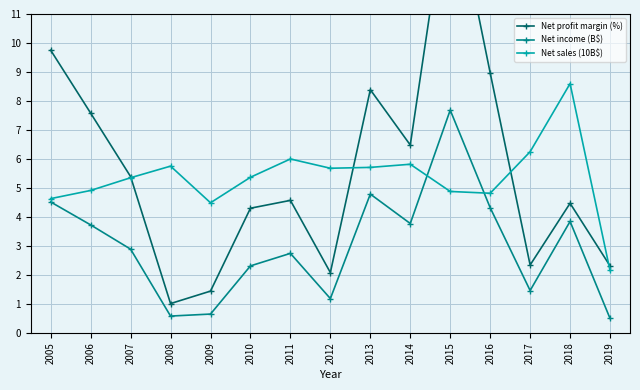

The Net sales (10B$) series shows 7.6 at 2014. True or false?

False